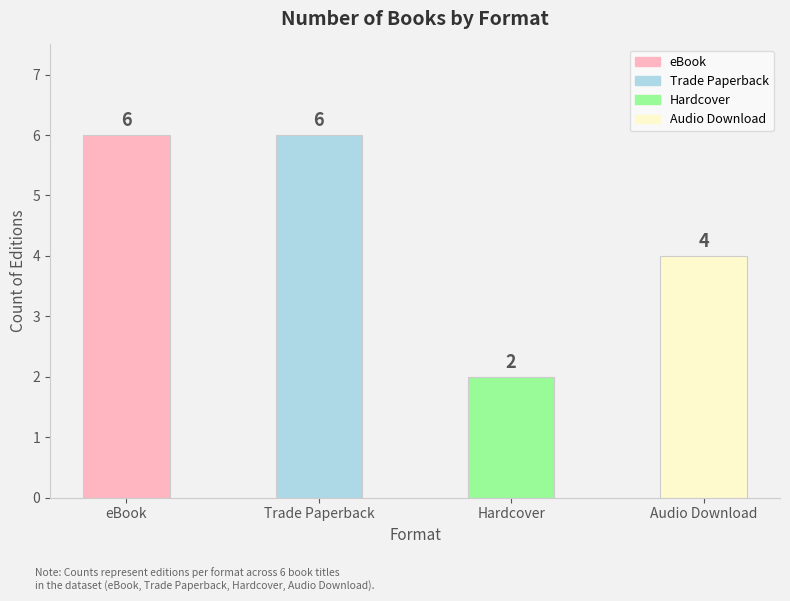

True or false: the data shows 6 at Trade Paperback.

True